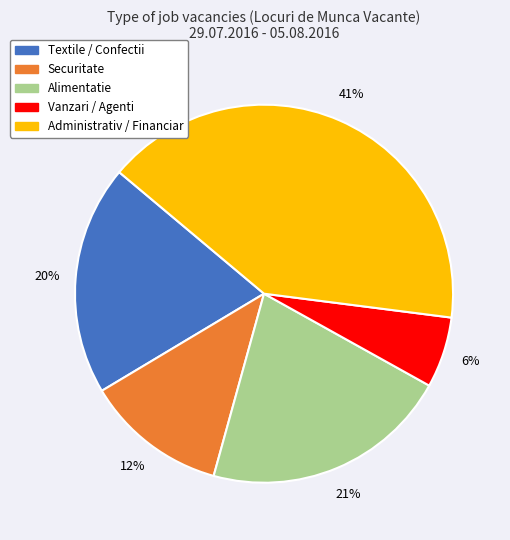

To the nearest percent, what is the difference between the Administrativ / Financiar and Securitate slice percentages?

29%